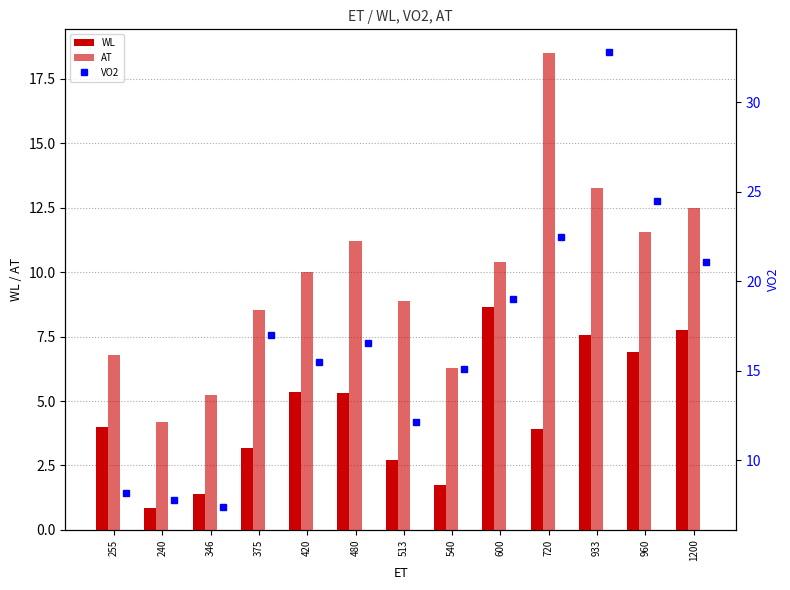

How many groups of bars are there?

13